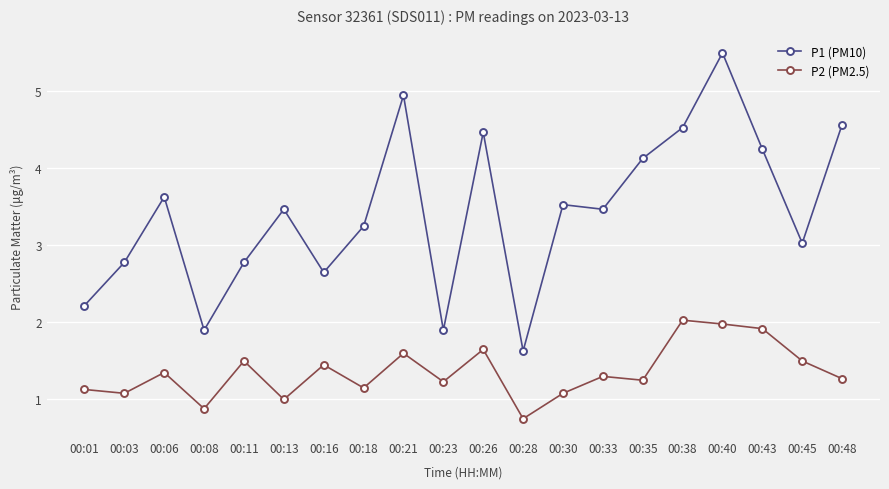

Rank the series by their average value, from highest to lowest.

P1 (PM10), P2 (PM2.5)